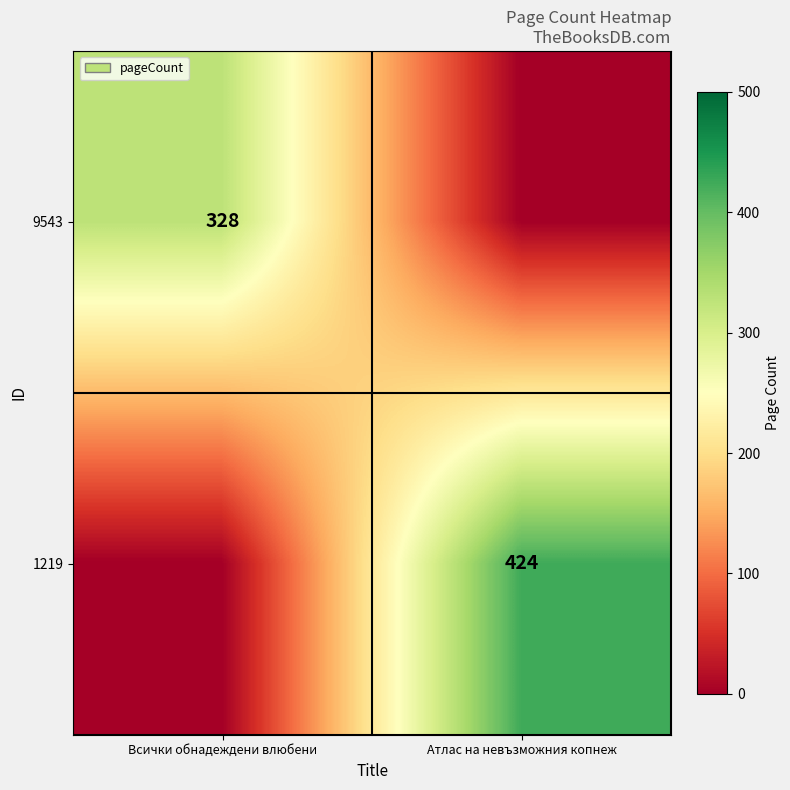

Is it true that 1219 equals 424 at Атлас на невъзможния копнеж?

True